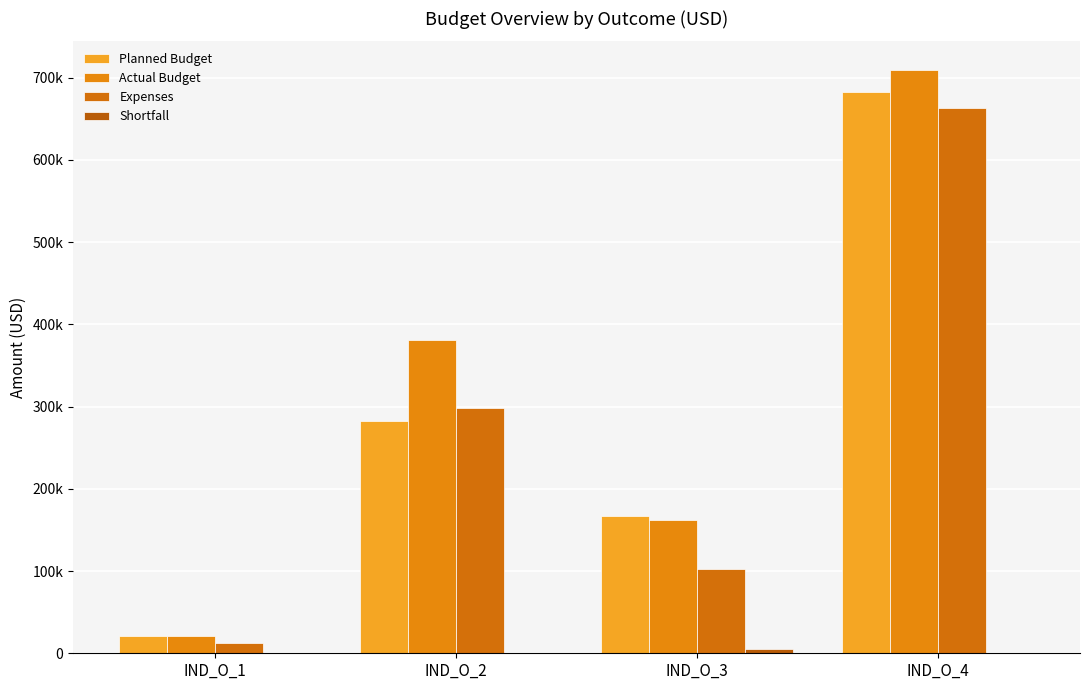

At which label does Planned Budget first exceed 282688?

IND_O_4